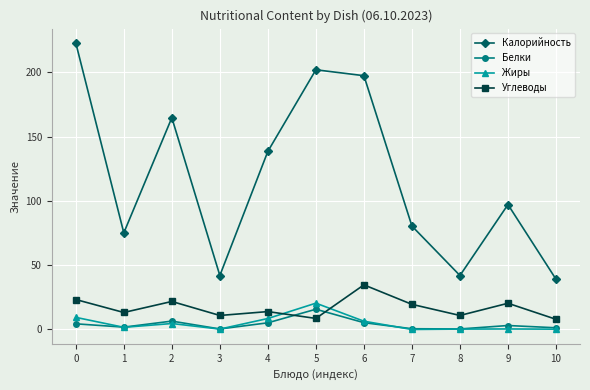

How many data points in Углеводы are less than 13?

4